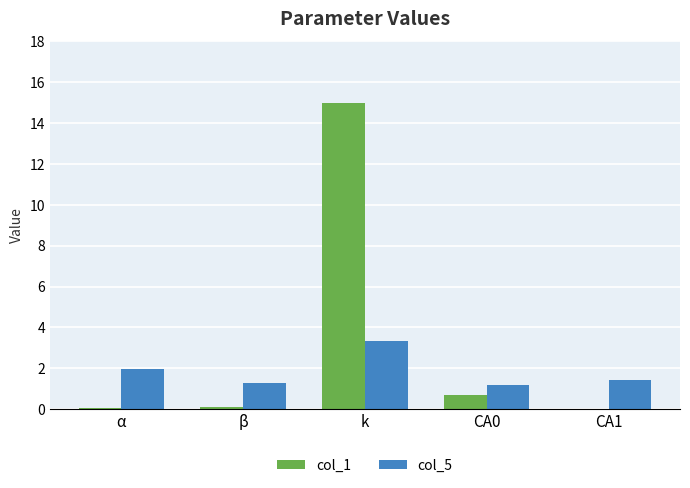

What is the sum of all col_5 values?

9.2